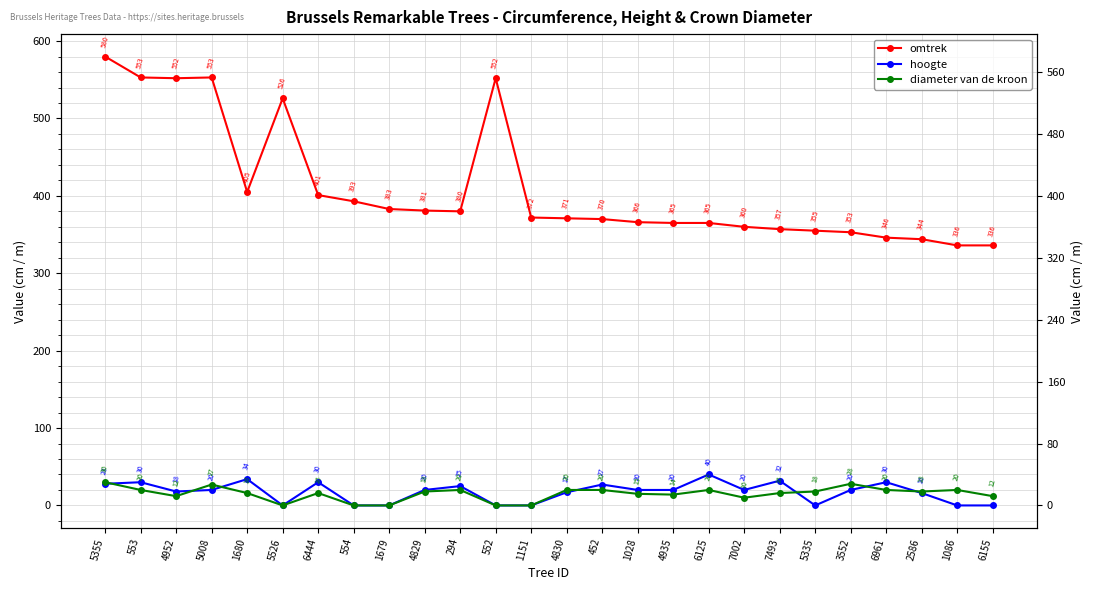

List the labels in order of omtrek value, largest first.

5355, 553, 5008, 4952, 552, 5526, 1680, 6444, 554, 1679, 4829, 294, 1151, 4830, 452, 1028, 4935, 6125, 7002, 7493, 5335, 3552, 6961, 2586, 1086, 6155